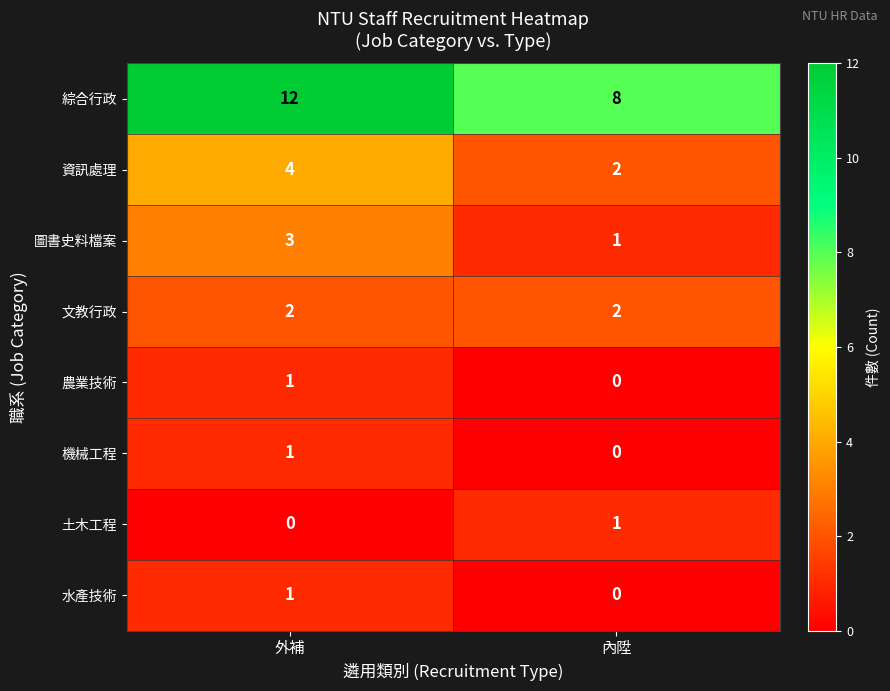

Which series has the largest total across all categories?

綜合行政